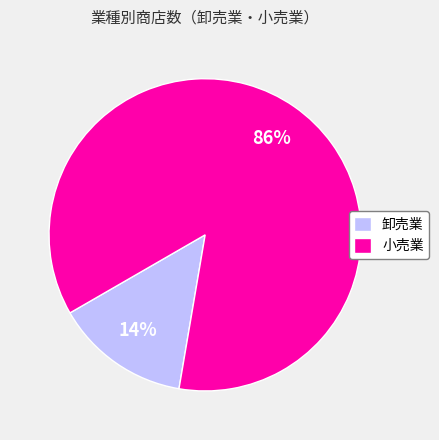

Between 卸売業 and 小売業, which is larger?

小売業